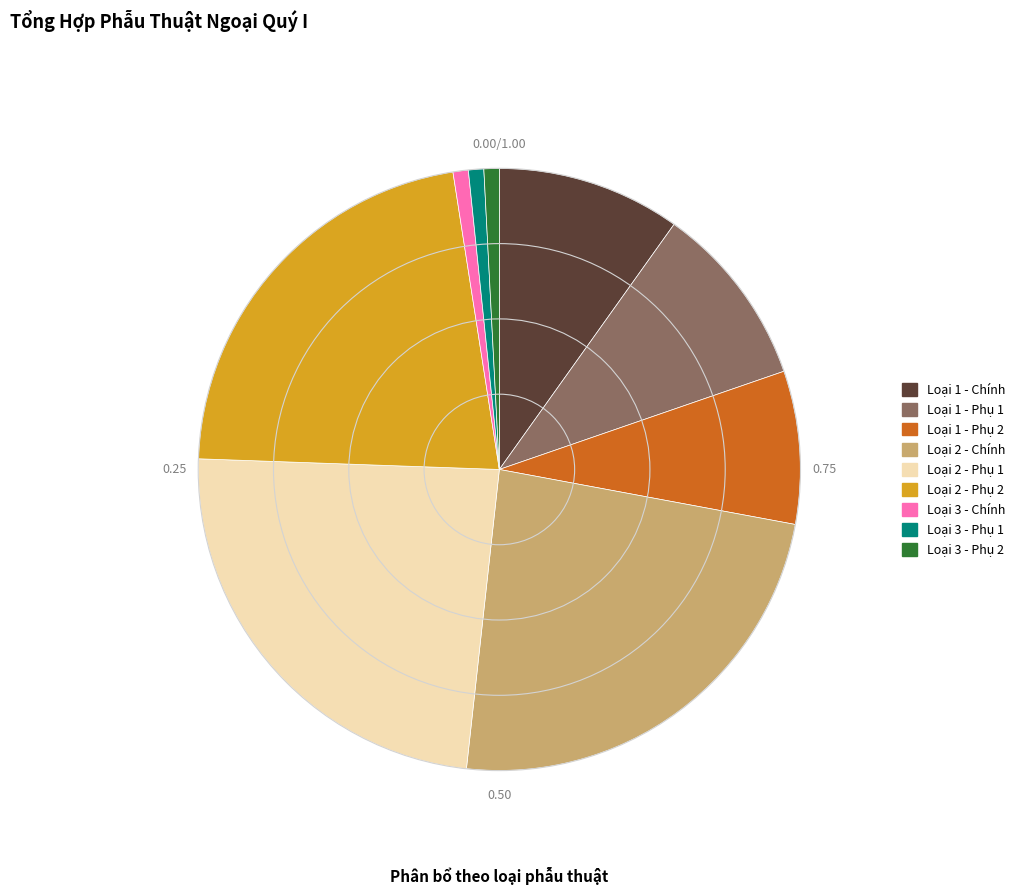

Between Loại 3 - Phụ 1 and Loại 1 - Chính, which is larger?

Loại 1 - Chính